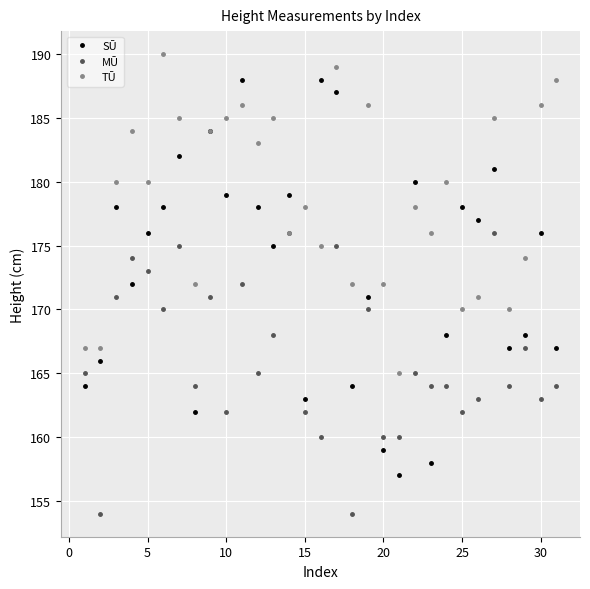

Which series has the largest total across all categories?

TŪ